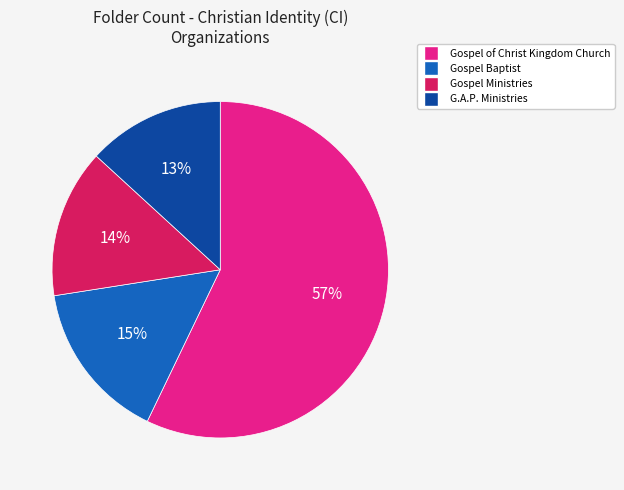

Which category has the biggest portion of the pie?

Gospel of Christ Kingdom Church